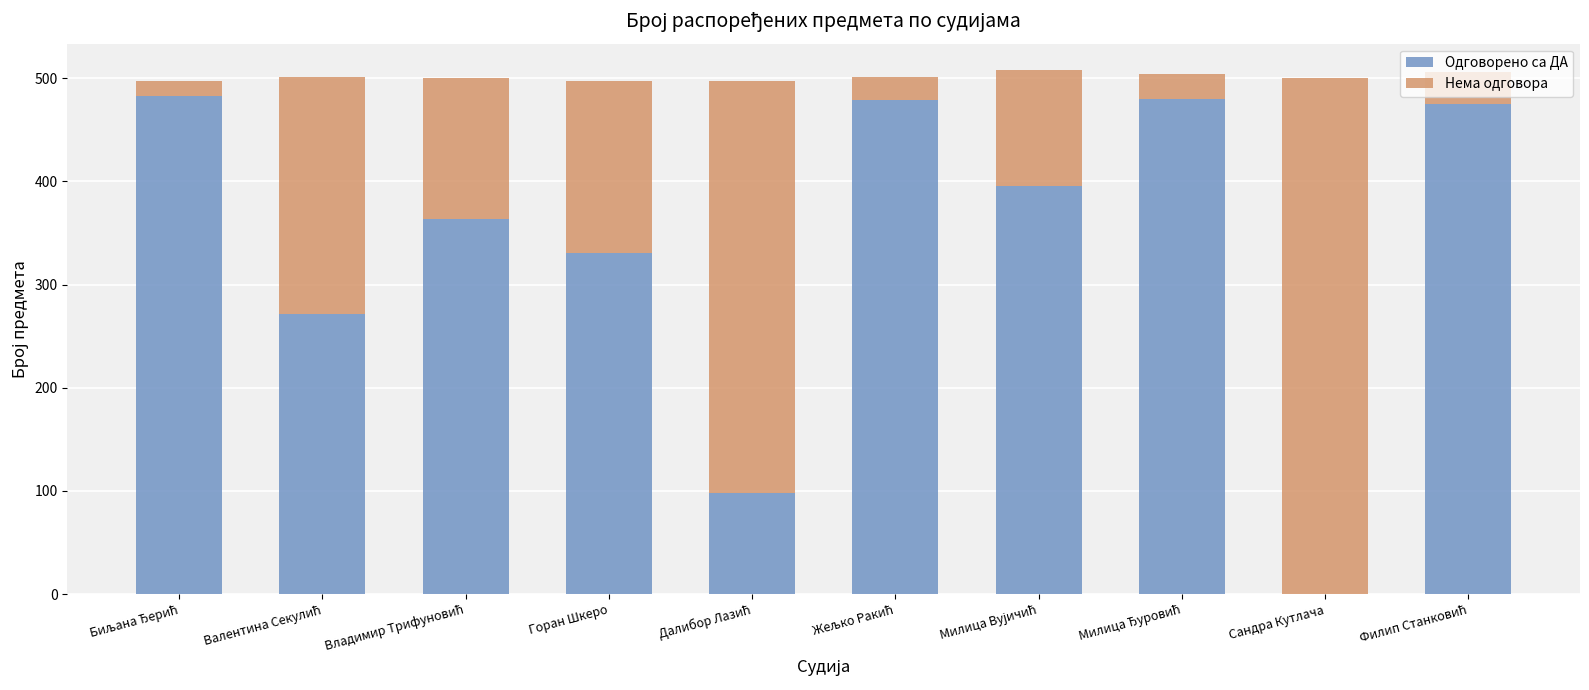

What is the sum of all Одговорено са ДА values?

3375